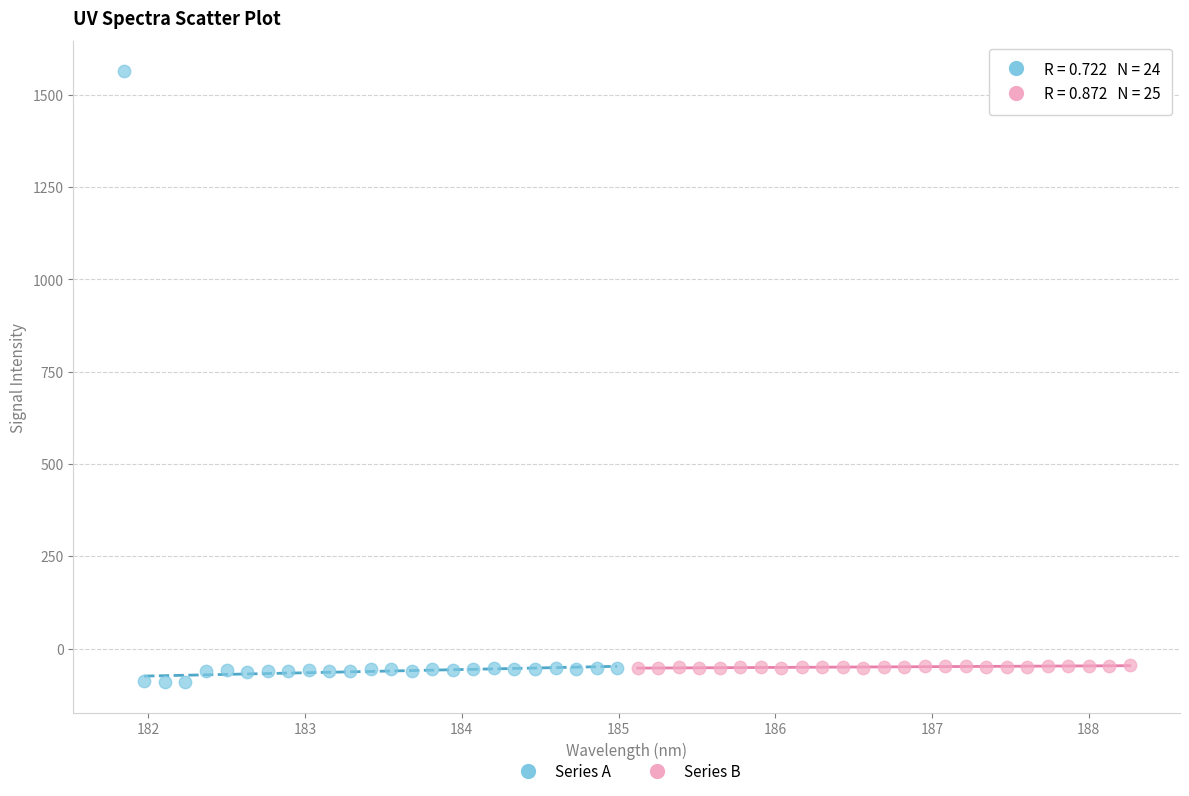

Which series contains the lowest Y value?

Series A